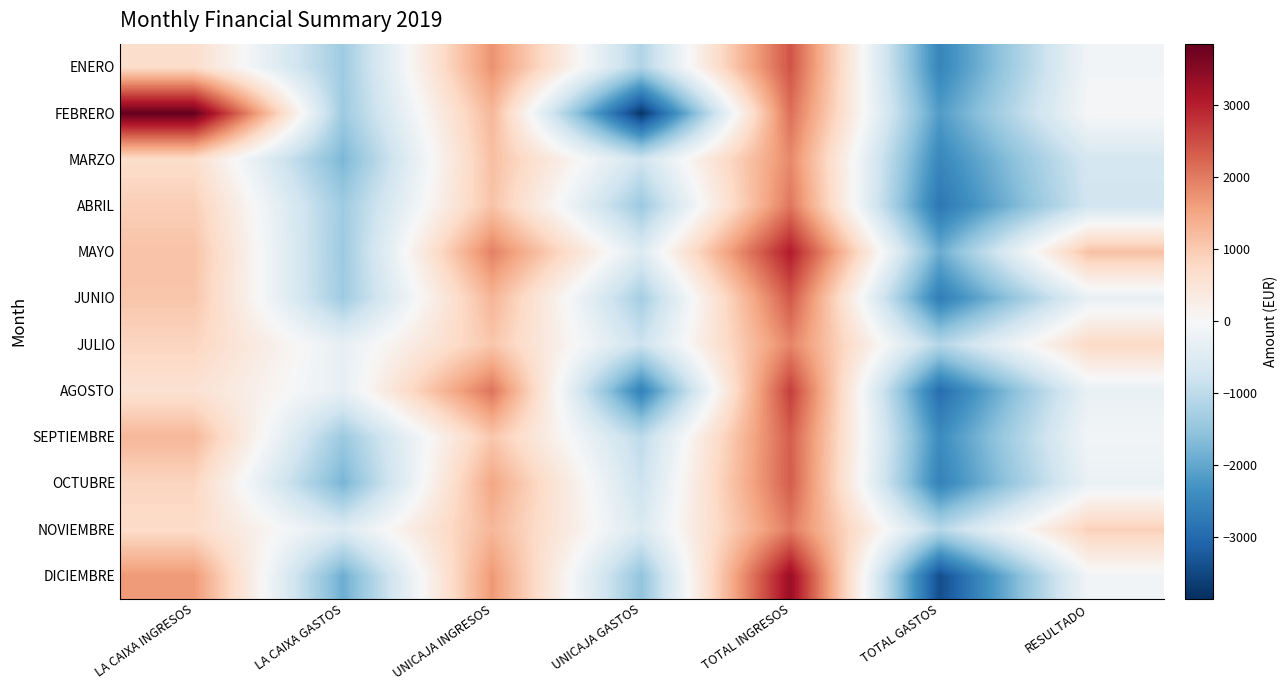

Reading left to right, extract all data points from this chart.

ENERO: LA CAIXA INGRESOS=685.0	LA CAIXA GASTOS=-1376.2	UNICAJA INGRESOS=1745.9	UNICAJA GASTOS=-1164.4	TOTAL INGRESOS=2430.9	TOTAL GASTOS=-2540.5	RESULTADO=-109.6
FEBRERO: LA CAIXA INGRESOS=3860.0	LA CAIXA GASTOS=-1398.5	UNICAJA INGRESOS=1279.0	UNICAJA GASTOS=-3768.1	TOTAL INGRESOS=2139.0	TOTAL GASTOS=-2166.6	RESULTADO=-27.6
MARZO: LA CAIXA INGRESOS=682.0	LA CAIXA GASTOS=-1759.2	UNICAJA INGRESOS=1167.0	UNICAJA GASTOS=-750.6	TOTAL INGRESOS=1849.0	TOTAL GASTOS=-2509.7	RESULTADO=-660.7
ABRIL: LA CAIXA INGRESOS=942.0	LA CAIXA GASTOS=-1376.2	UNICAJA INGRESOS=1118.0	UNICAJA GASTOS=-1416.0	TOTAL INGRESOS=2060.0	TOTAL GASTOS=-2792.2	RESULTADO=-732.2
MAYO: LA CAIXA INGRESOS=1113.5	LA CAIXA GASTOS=-1406.2	UNICAJA INGRESOS=1947.0	UNICAJA GASTOS=-516.1	TOTAL INGRESOS=3060.5	TOTAL GASTOS=-1922.2	RESULTADO=1138.3
JUNIO: LA CAIXA INGRESOS=1077.0	LA CAIXA GASTOS=-1376.2	UNICAJA INGRESOS=1310.2	UNICAJA GASTOS=-1307.8	TOTAL INGRESOS=2387.2	TOTAL GASTOS=-2684.0	RESULTADO=-296.8
JULIO: LA CAIXA INGRESOS=839.0	LA CAIXA GASTOS=-325.9	UNICAJA INGRESOS=1063.0	UNICAJA GASTOS=-810.0	TOTAL INGRESOS=1902.0	TOTAL GASTOS=-1135.9	RESULTADO=766.1
AGOSTO: LA CAIXA INGRESOS=577.0	LA CAIXA GASTOS=-325.9	UNICAJA INGRESOS=2090.9	UNICAJA GASTOS=-2618.3	TOTAL INGRESOS=2667.9	TOTAL GASTOS=-2944.2	RESULTADO=-276.3
SEPTIEMBRE: LA CAIXA INGRESOS=1276.8	LA CAIXA GASTOS=-1421.8	UNICAJA INGRESOS=1056.0	UNICAJA GASTOS=-1011.7	TOTAL INGRESOS=2332.8	TOTAL GASTOS=-2433.5	RESULTADO=-100.7
OCTUBRE: LA CAIXA INGRESOS=837.0	LA CAIXA GASTOS=-1791.3	UNICAJA INGRESOS=1505.0	UNICAJA GASTOS=-809.4	TOTAL INGRESOS=2342.0	TOTAL GASTOS=-2600.7	RESULTADO=-258.7
NOVIEMBRE: LA CAIXA INGRESOS=720.0	LA CAIXA GASTOS=-524.3	UNICAJA INGRESOS=1285.0	UNICAJA GASTOS=-566.3	TOTAL INGRESOS=2005.0	TOTAL GASTOS=-1090.6	RESULTADO=914.4
DICIEMBRE: LA CAIXA INGRESOS=1658.0	LA CAIXA GASTOS=-1896.5	UNICAJA INGRESOS=1675.0	UNICAJA GASTOS=-1532.0	TOTAL INGRESOS=3333.0	TOTAL GASTOS=-3428.4	RESULTADO=-95.4